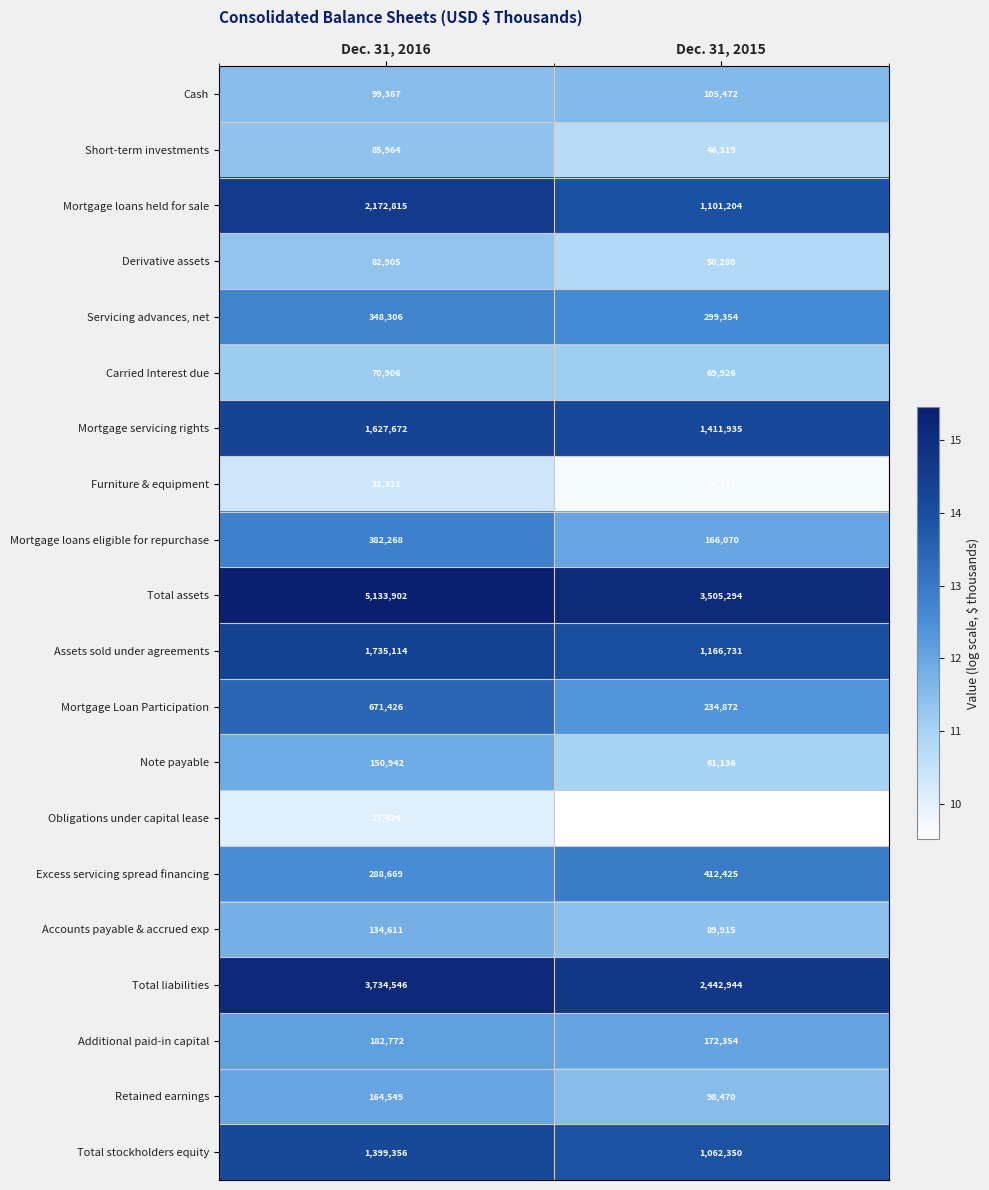

What is the total value across all series at Dec. 31, 2016?

18520835